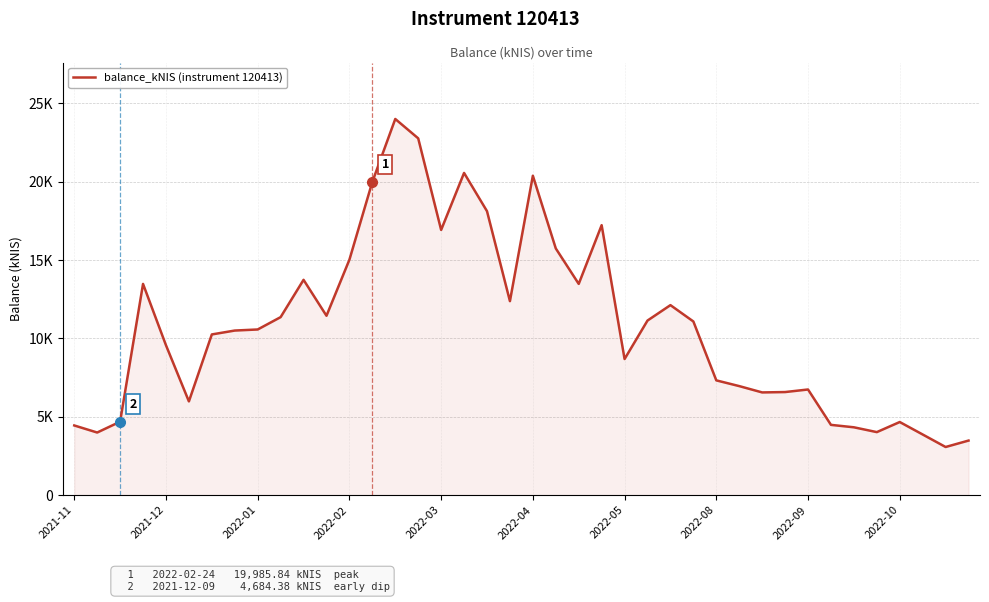

Does the chart display data point markers on the line(s)?

No